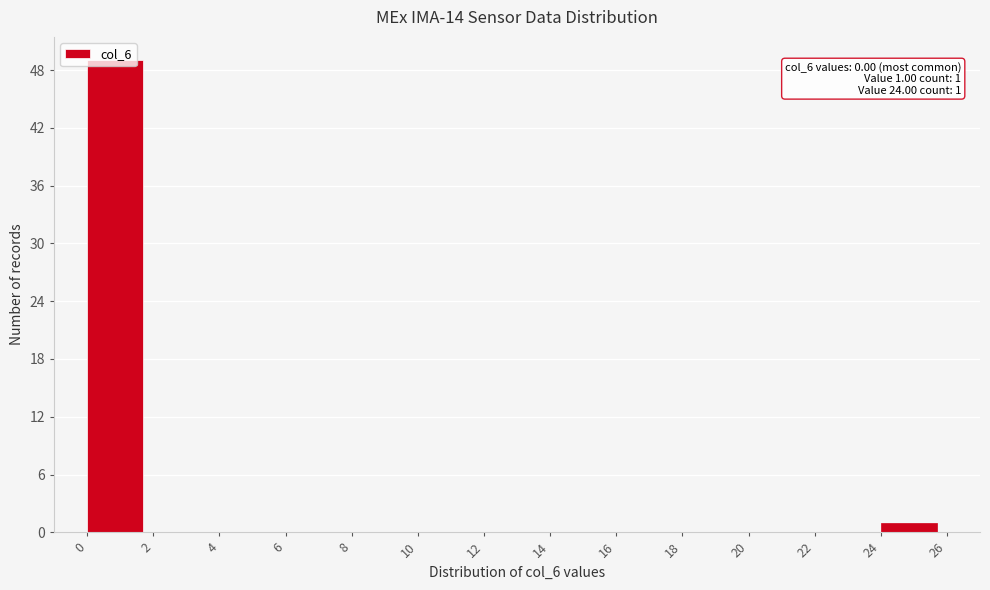

Which range on the x-axis has the tallest bar?

0 to 2